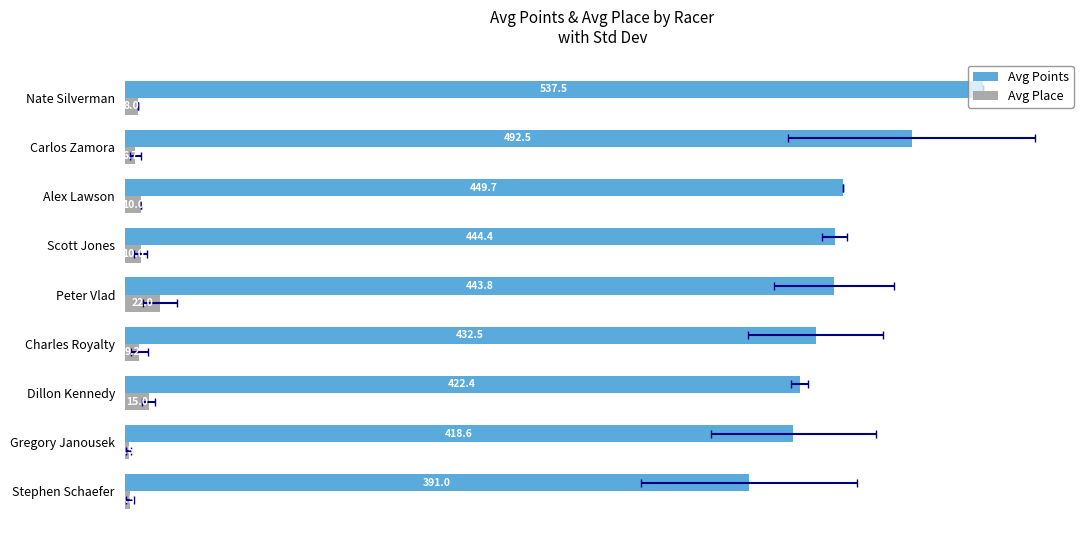

What is the value of the Avg Points bar at the 4th from the left?

432.5